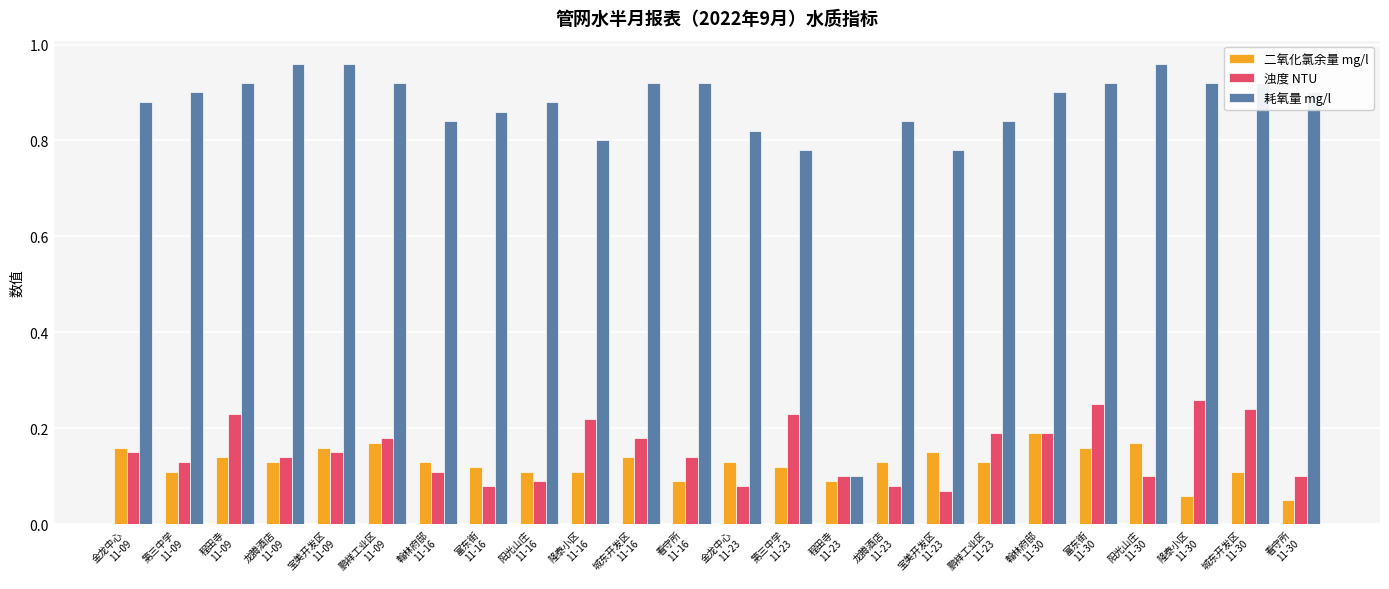

The value of 二氧化氯余量 mg/l at 程田寺
11-09 is 0.2. True or false?

False